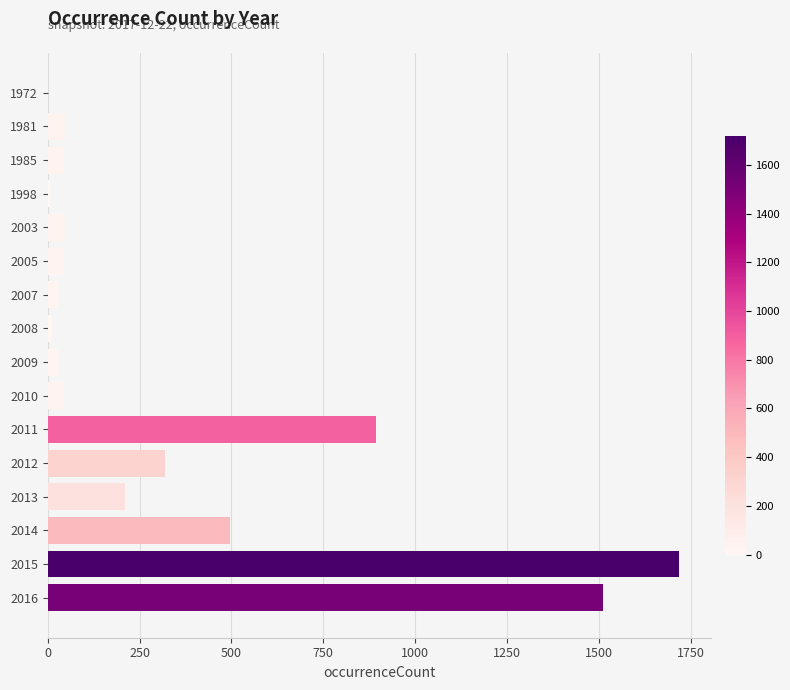

What is the average value?

341